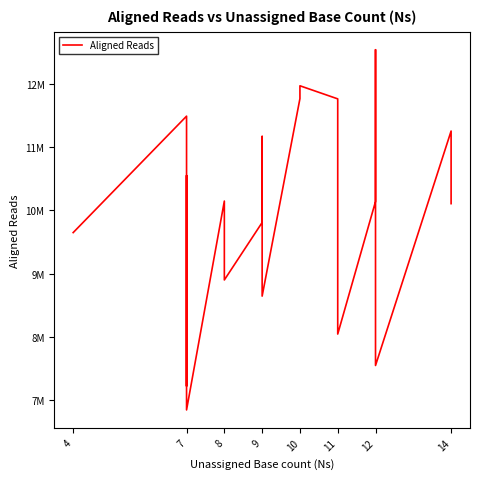

Where is the first local maximum?

7